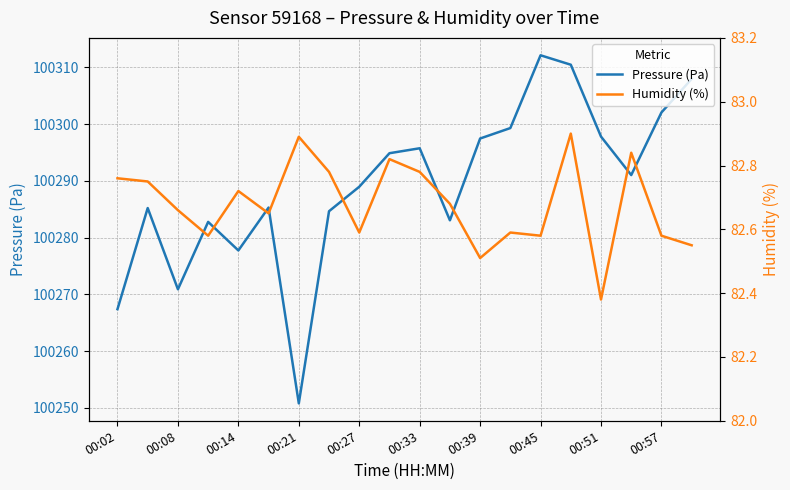

List the series in order of their peak value, lowest first.

Humidity (%), Pressure (Pa)